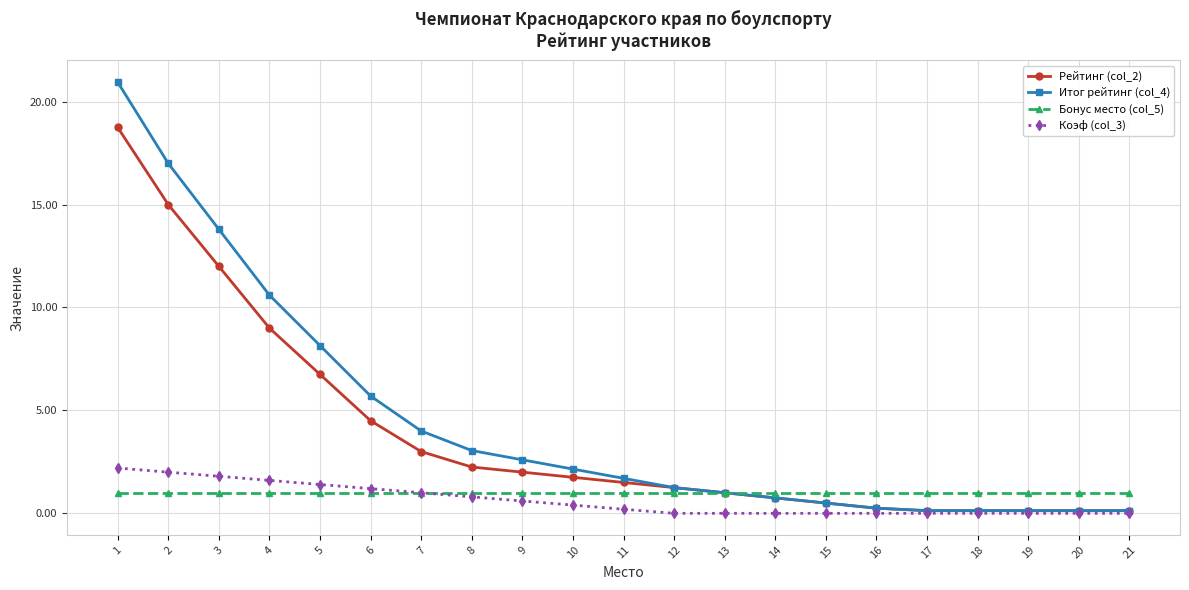

What is the spread (max minus min) of values at 4?

9.6